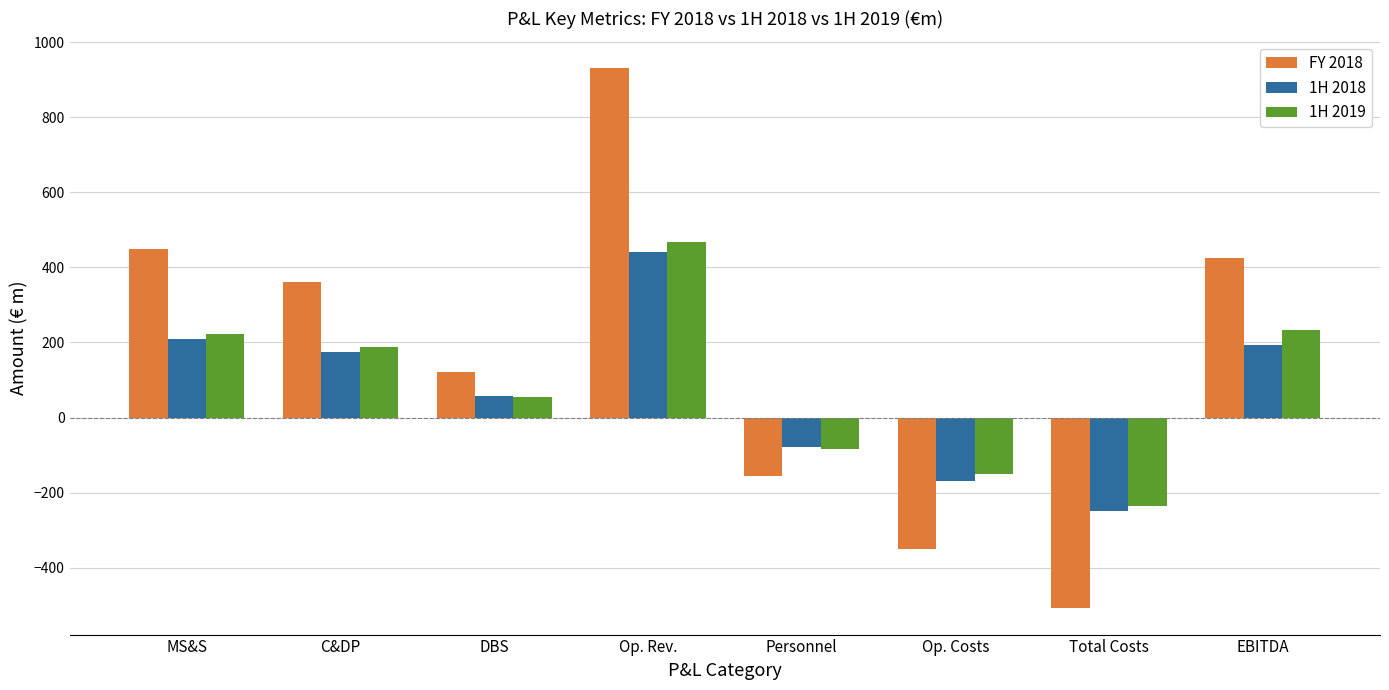

Reading right to left, what are all the values shown in this chart?

FY 2018: EBITDA=424.1	Total Costs=-506.4	Op. Costs=-351.2	Personnel=-155.3	Op. Rev.=930.6	DBS=121.7	C&DP=360.6	MS&S=448.2
1H 2018: EBITDA=194.1	Total Costs=-248.0	Op. Costs=-170.3	Personnel=-77.7	Op. Rev.=442.1	DBS=57.8	C&DP=174.3	MS&S=210.0
1H 2019: EBITDA=232.9	Total Costs=-234.5	Op. Costs=-150.3	Personnel=-84.1	Op. Rev.=467.3	DBS=55.9	C&DP=187.9	MS&S=223.6